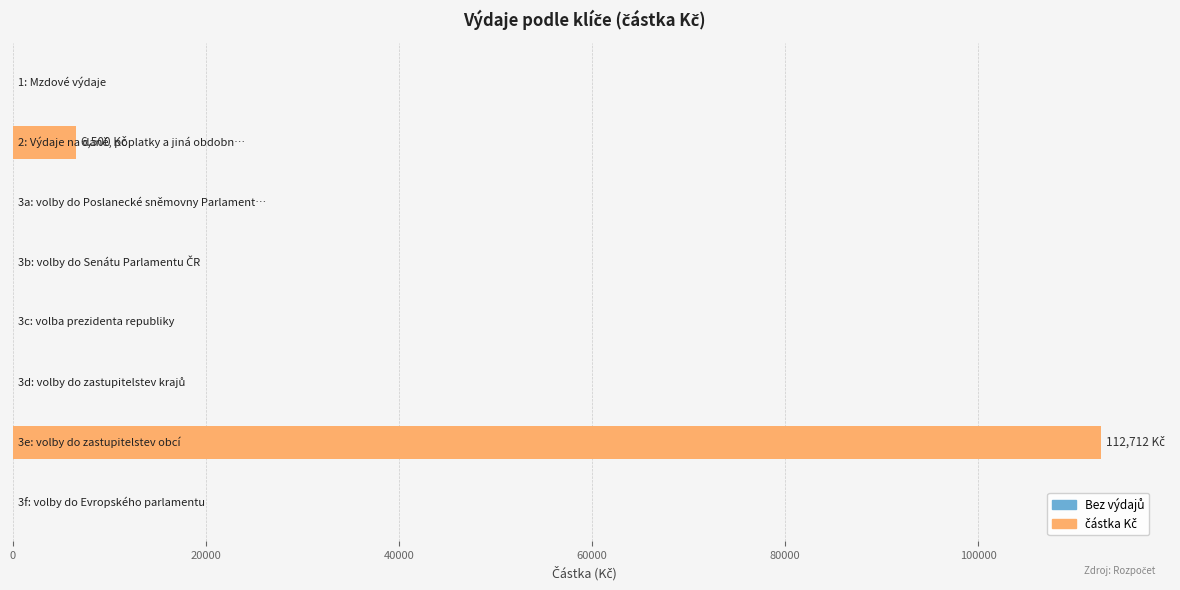

What is the maximum value shown in the chart?

112712